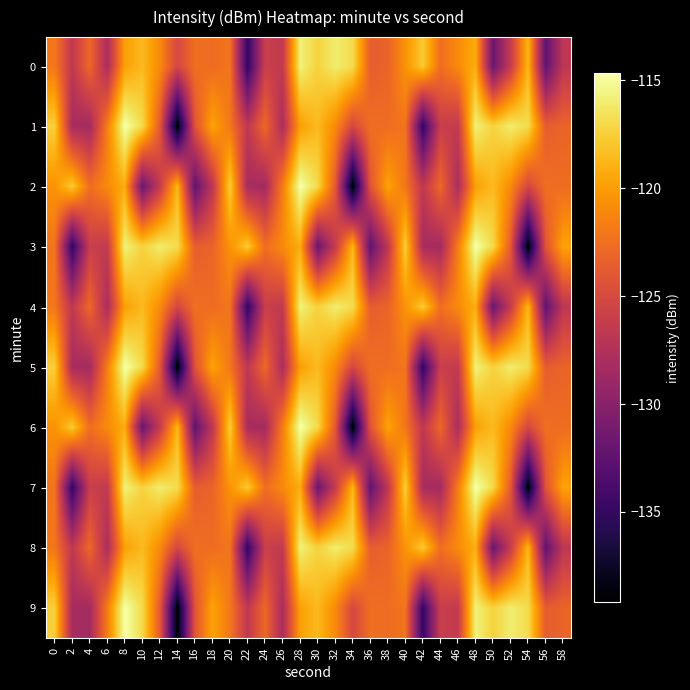

At how many categories does at least one series exceed -130?

30